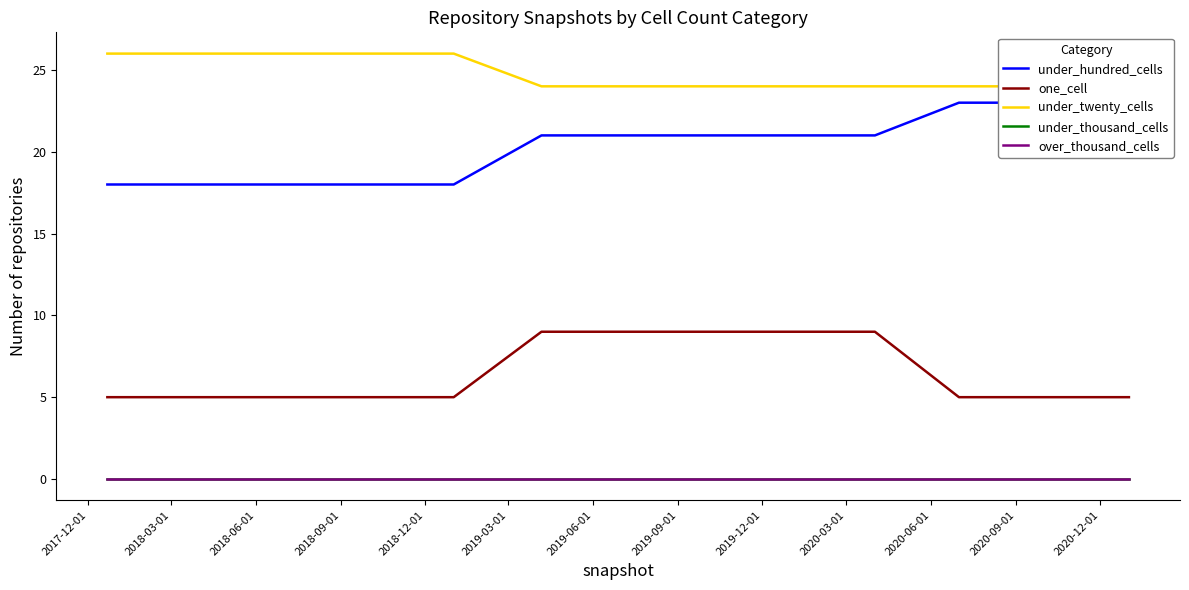

Is the value of under_twenty_cells at 2020-06-01 greater than the value of under_hundred_cells at 2019-09-01?

Yes